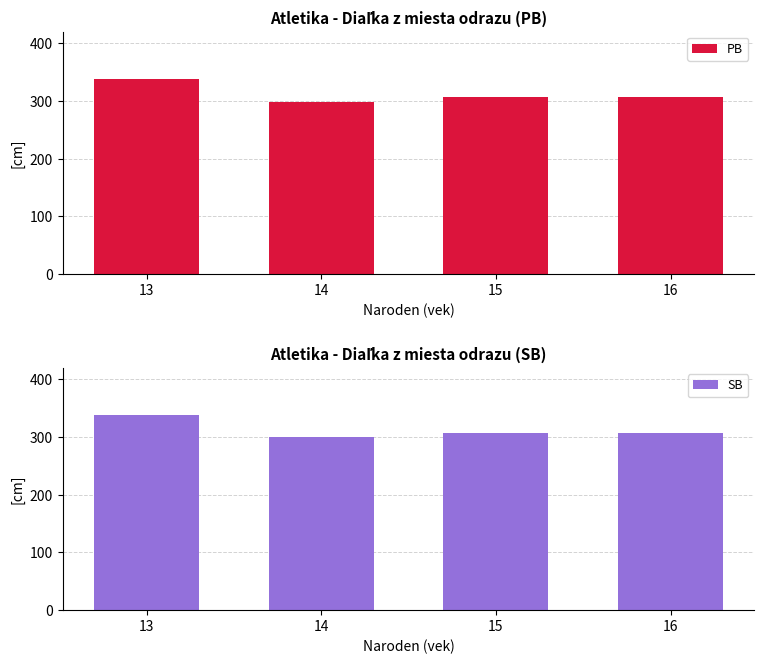

What is the difference between the highest and lowest values at 14?

1.5